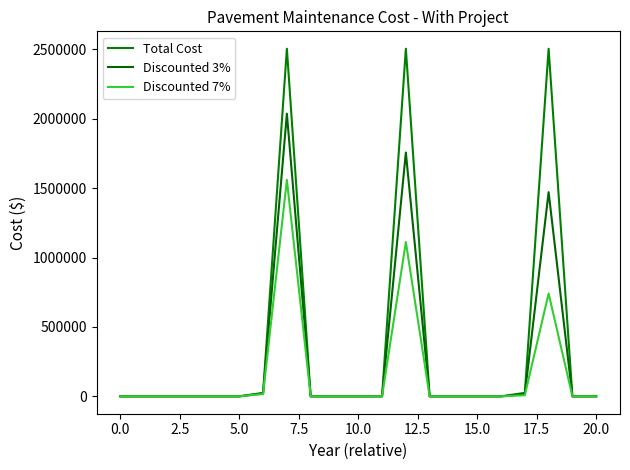

True or false: Total Cost and Discounted 7% intersect in this chart.

False